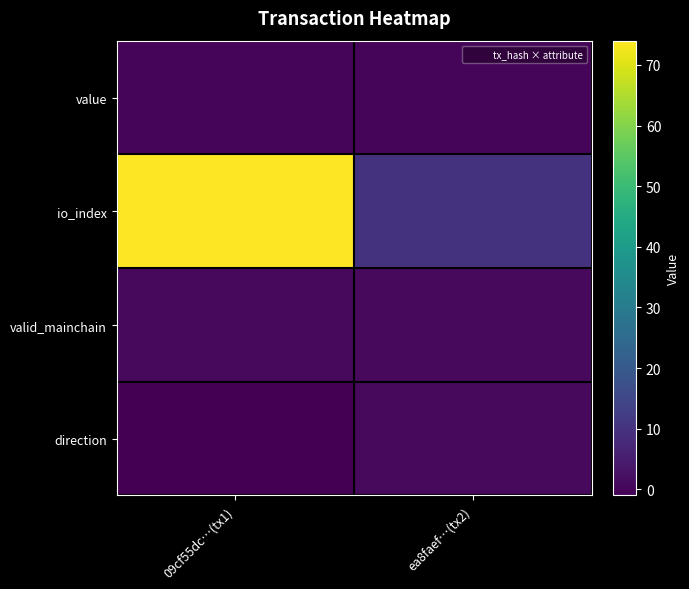

Reading left to right, what are all the values shown in this chart?

value: 09cf55dc…(tx1)=0.0	ea8faef…(tx2)=0.0
io_index: 09cf55dc…(tx1)=74.0	ea8faef…(tx2)=10.0
valid_mainchain: 09cf55dc…(tx1)=1.0	ea8faef…(tx2)=1.0
direction: 09cf55dc…(tx1)=-1.0	ea8faef…(tx2)=1.0